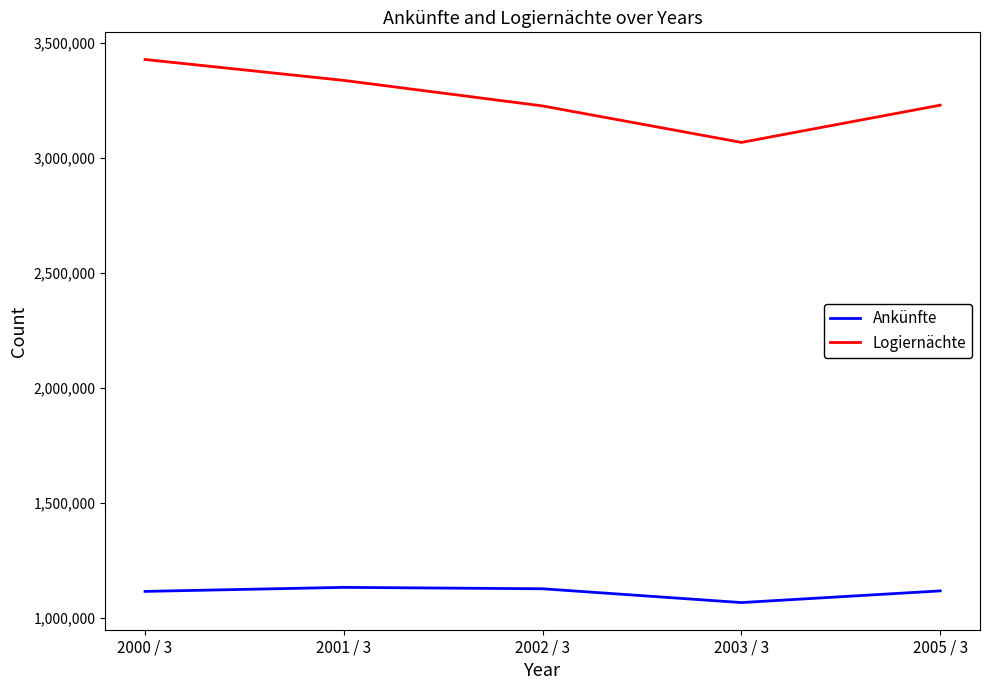

Is this an area chart (filled region under the line)?

No